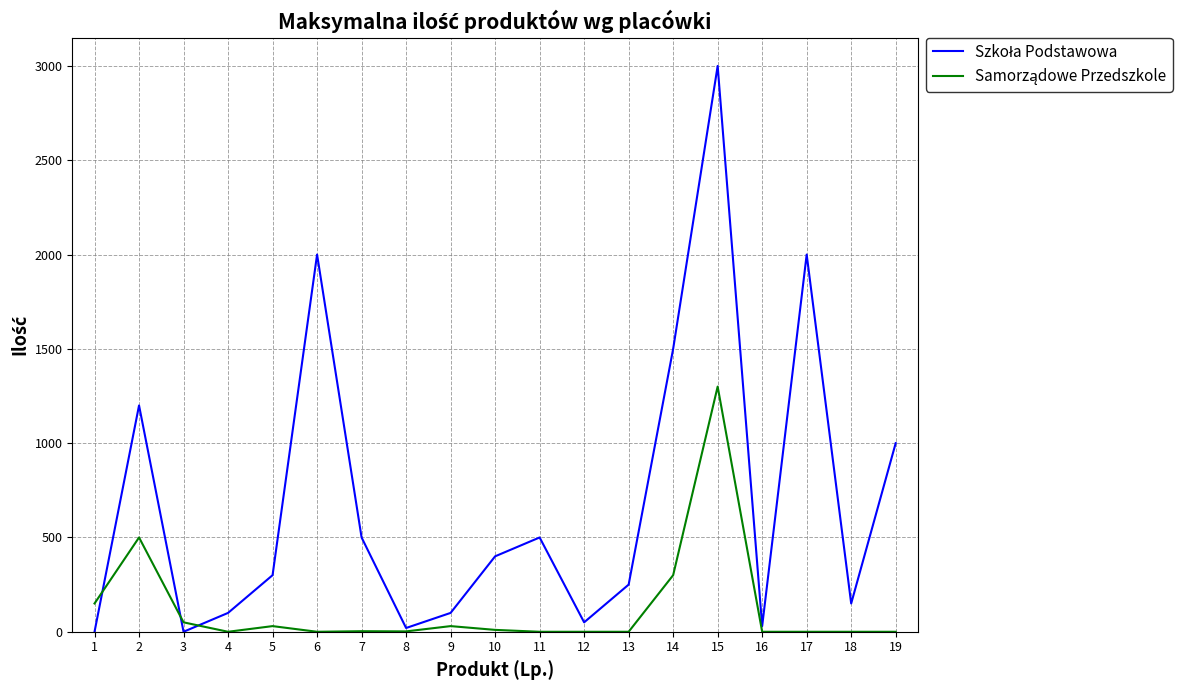

What is the maximum value shown in the chart?

3000